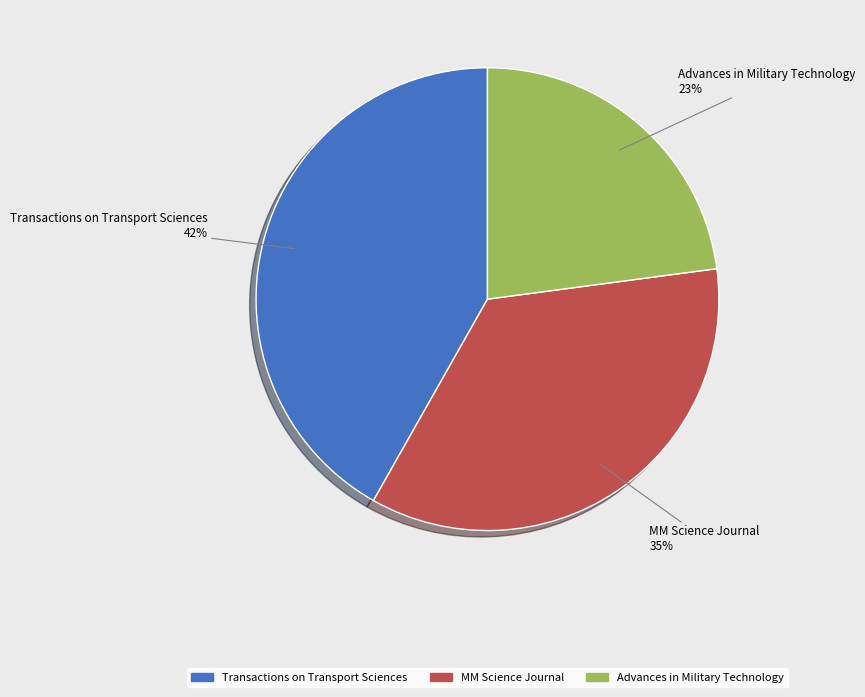

To the nearest percent, what portion does Transactions on Transport Sciences represent?

42%